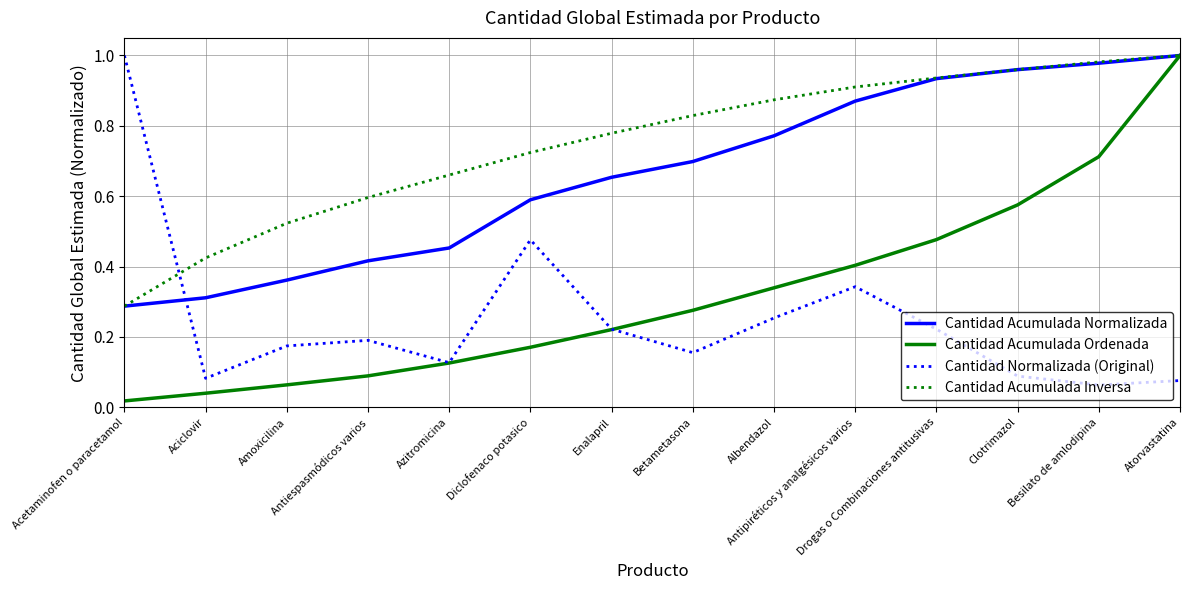

Which series has the largest total across all categories?

Cantidad Acumulada Inversa